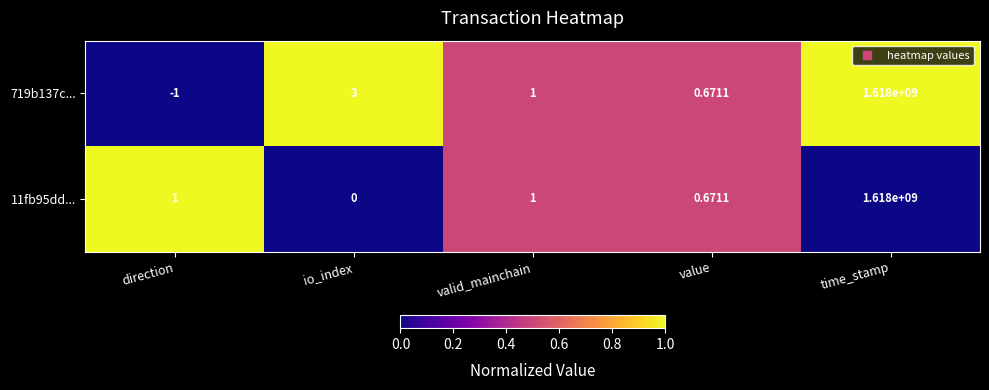

At how many categories does at least one series exceed 0?

5